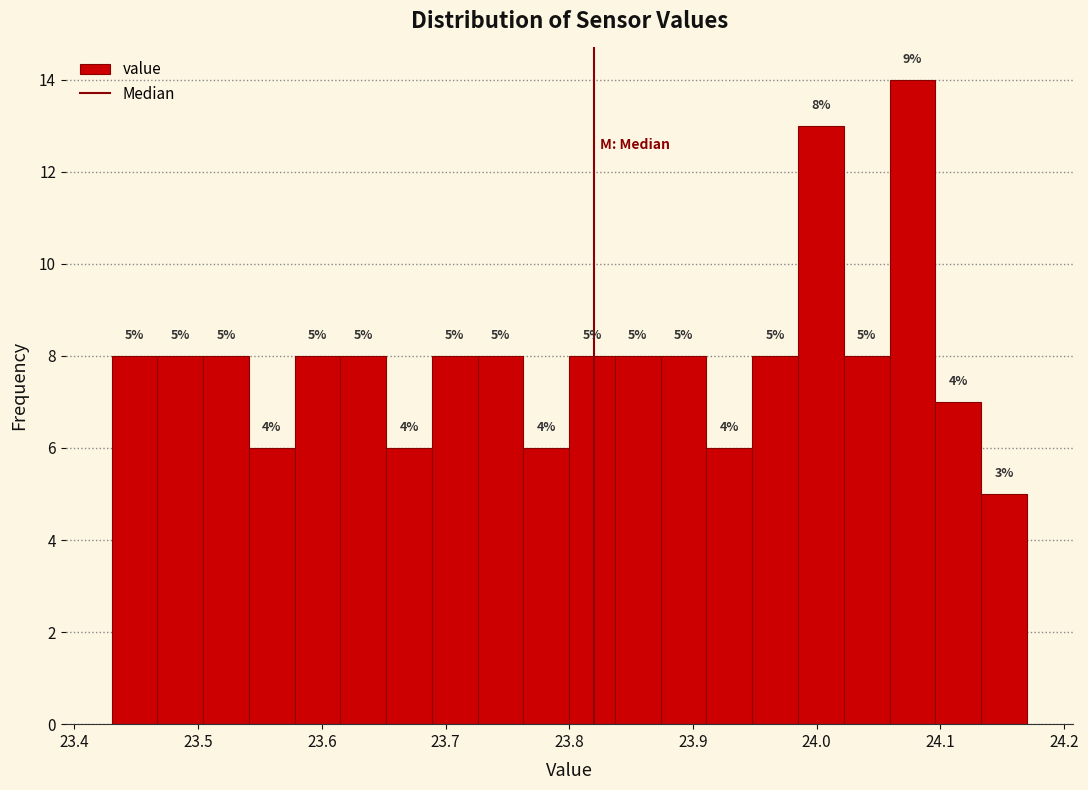

Around what value on the x-axis is the tallest bar? Give the approximate position of its centre, as read against the axis.

24.08